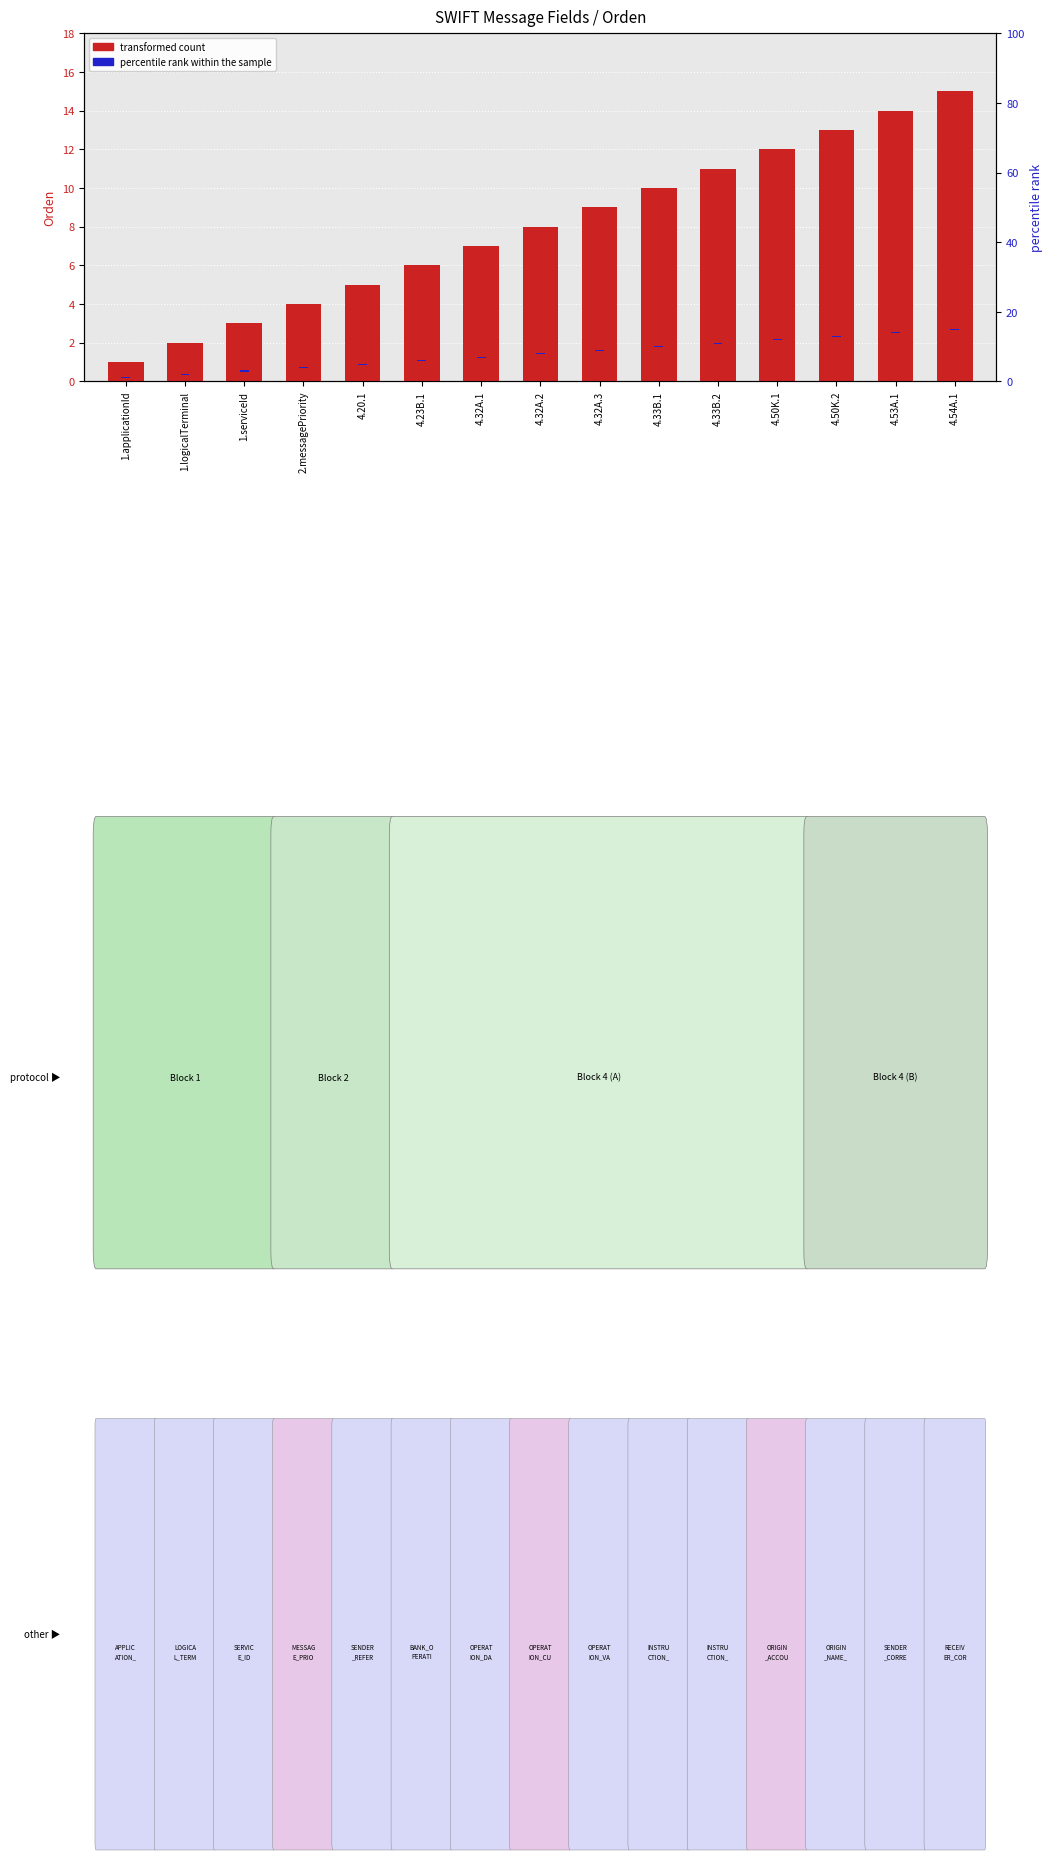

At which category does the chart reach its minimum across all series?

1.applicationId